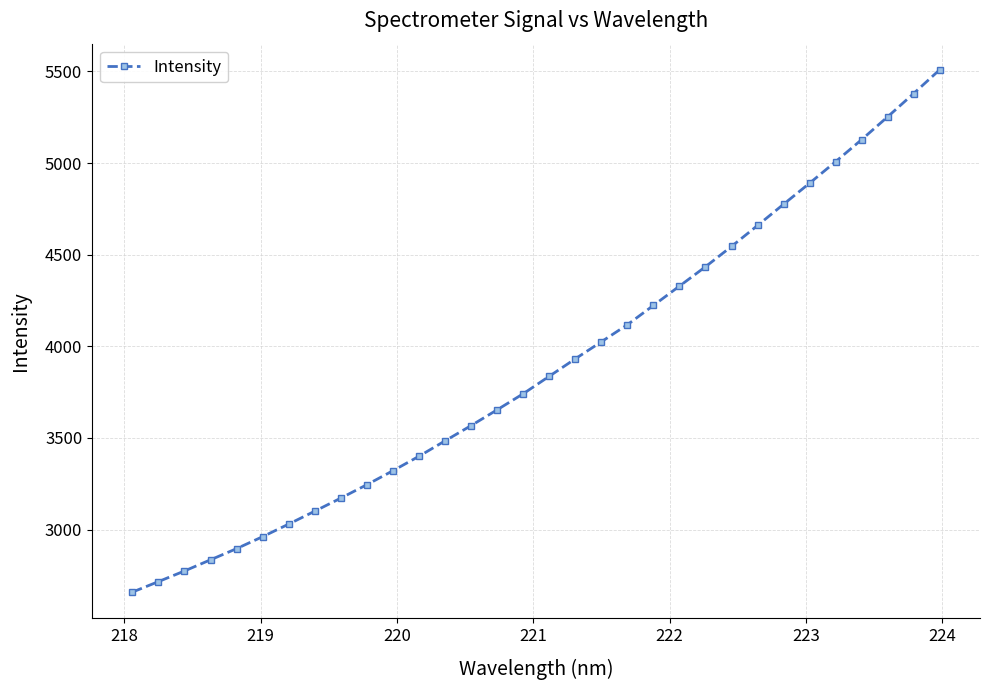

What is the difference between the maximum and second lowest values?

2793.0